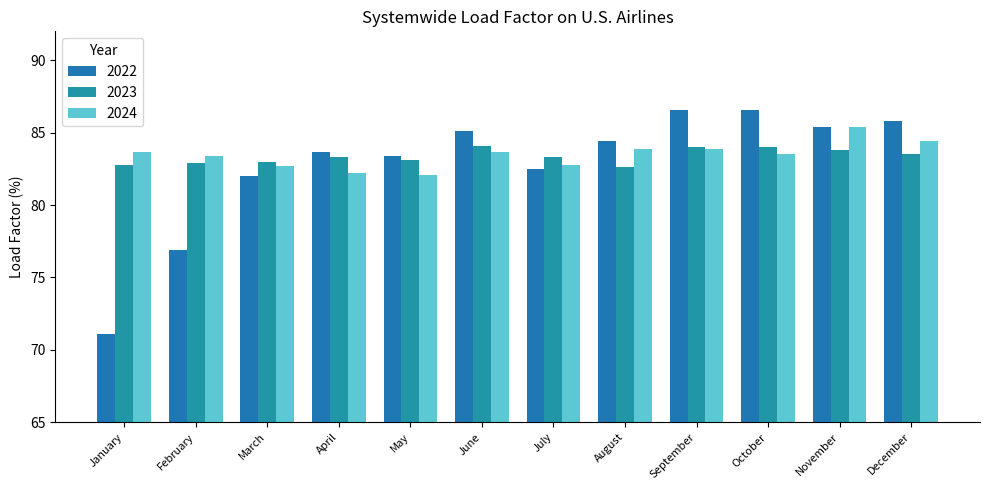

What is the minimum value shown in the chart?

71.1